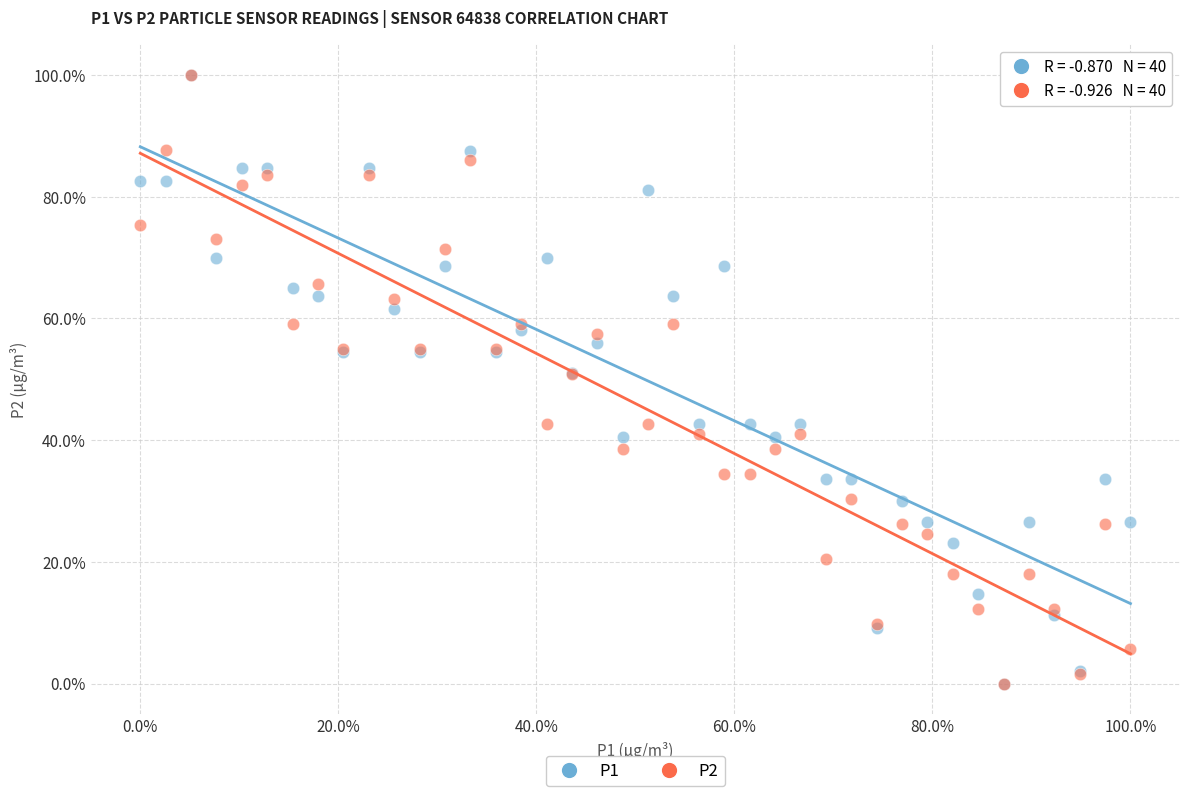

What are all the series names shown in the legend?

P1, P2